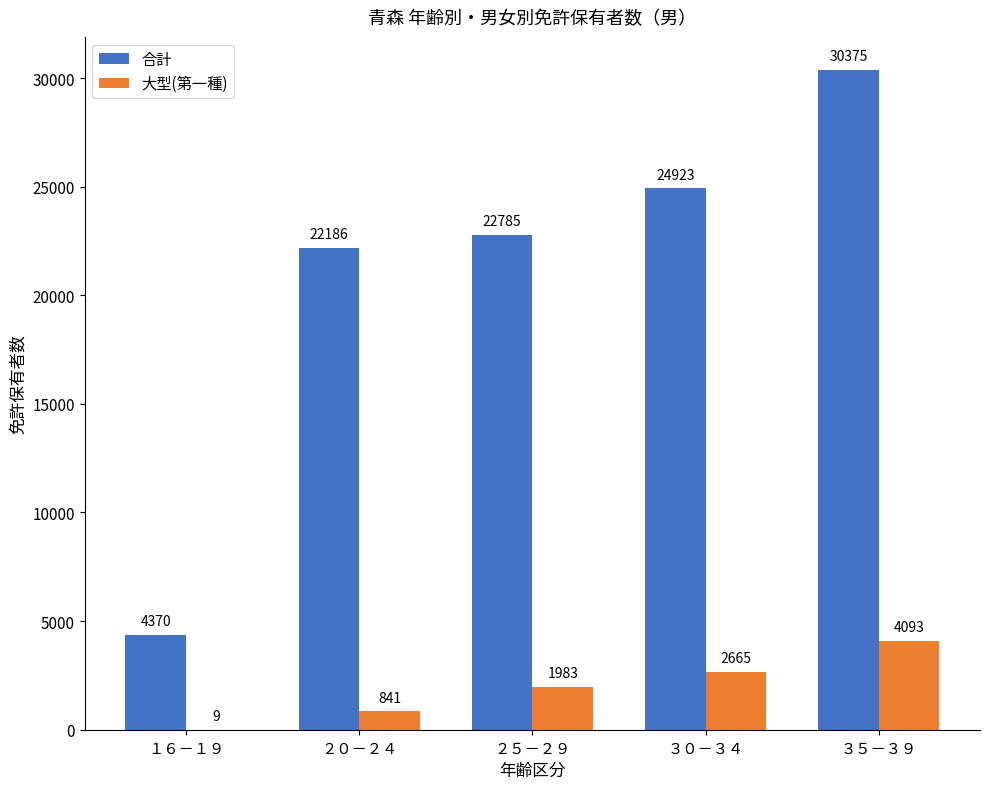

At which category is the sum across all series the highest?

３５－３９